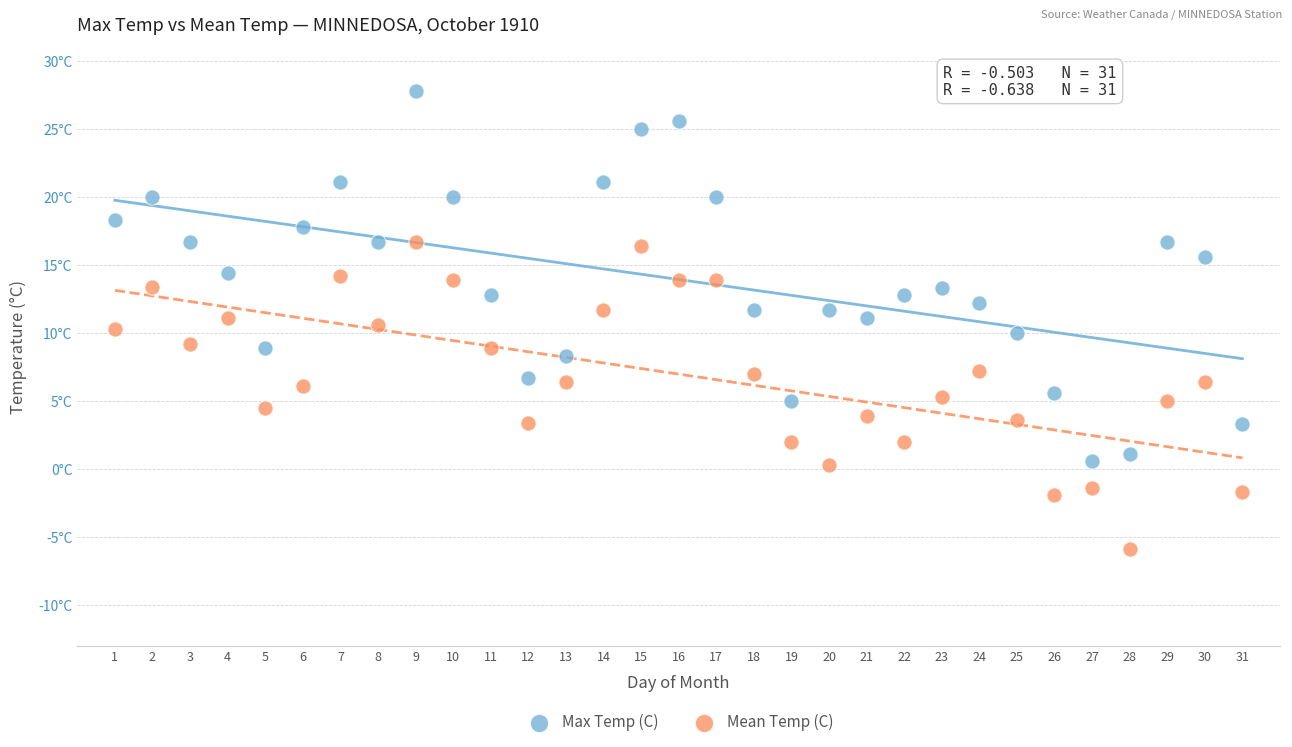

What are all the series names shown in the legend?

Max Temp (C), Mean Temp (C)